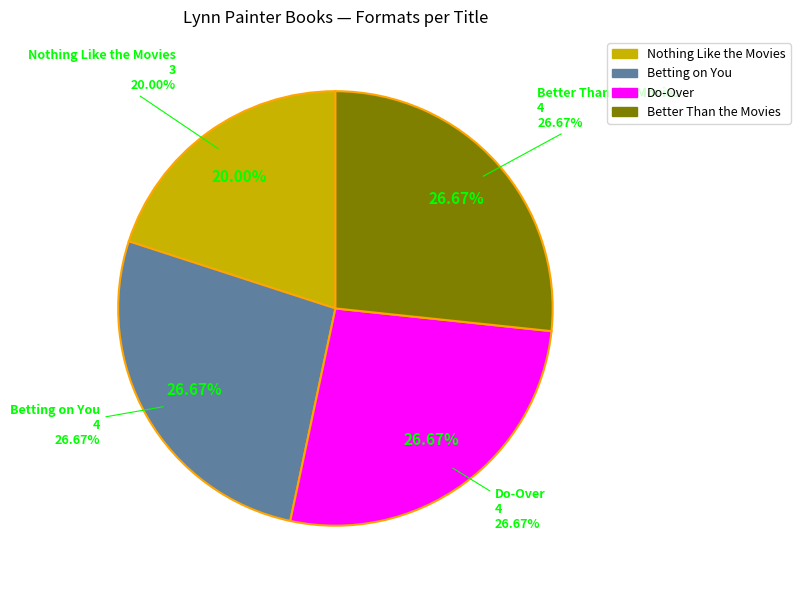

To the nearest percent, what portion does Betting on You represent?

27%